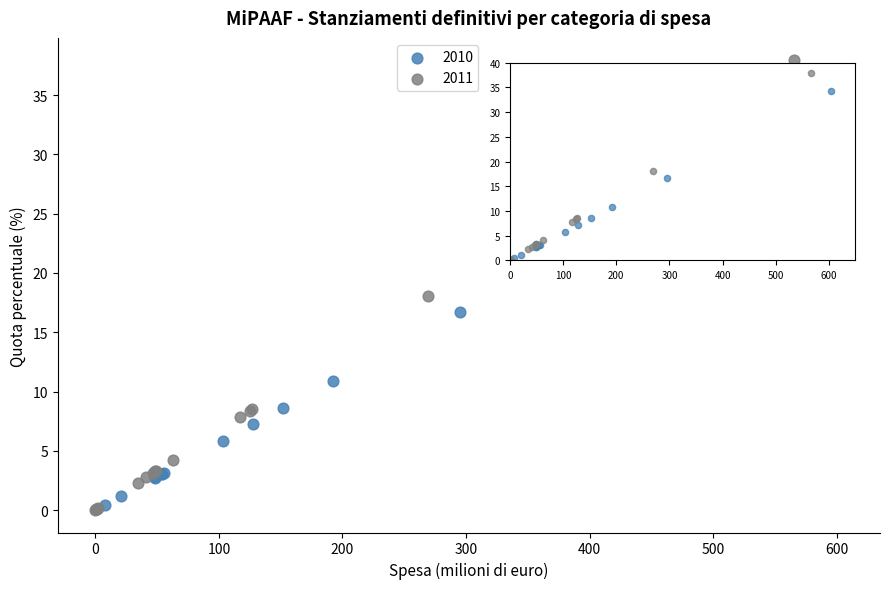

Which series reaches the maximum Y coordinate?

2011